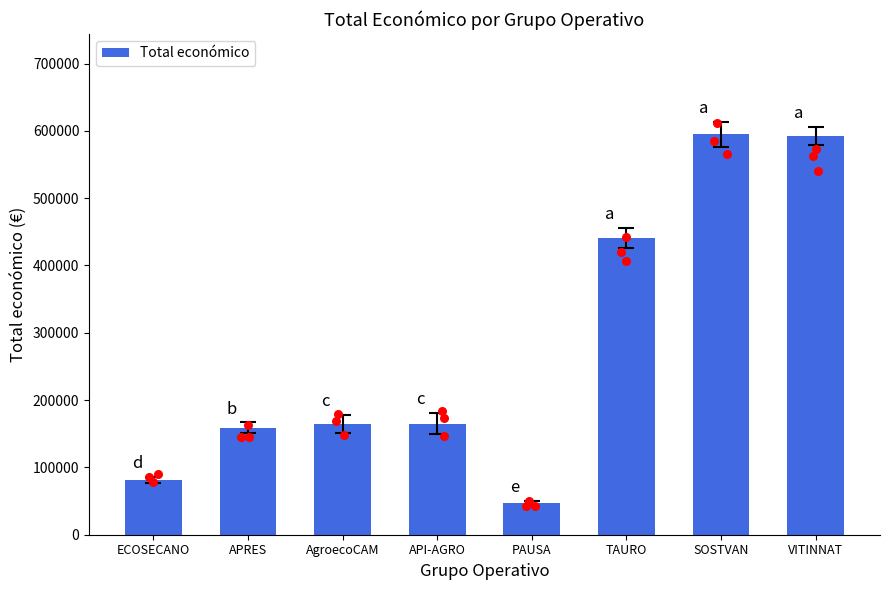

Which has a higher value, AgroecoCAM or TAURO?

TAURO